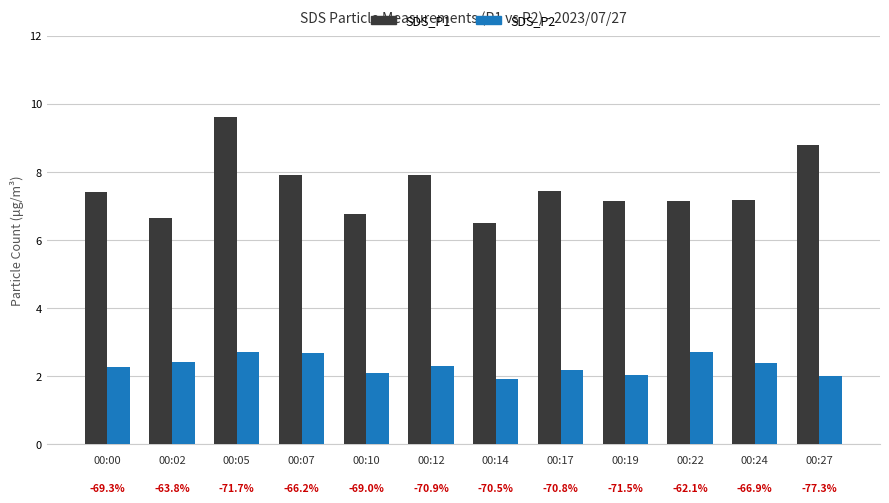

At how many categories does at least one series exceed 9?

1